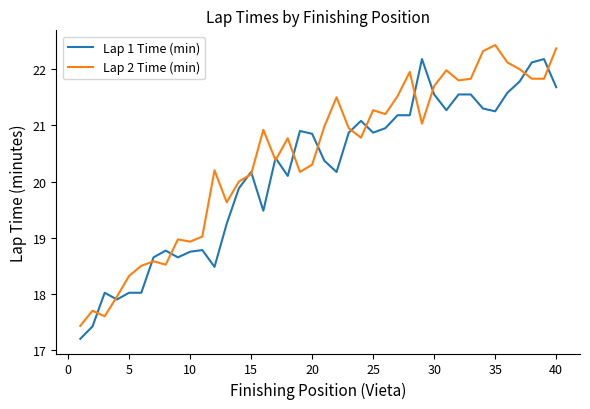

How many series are shown in this chart?

2